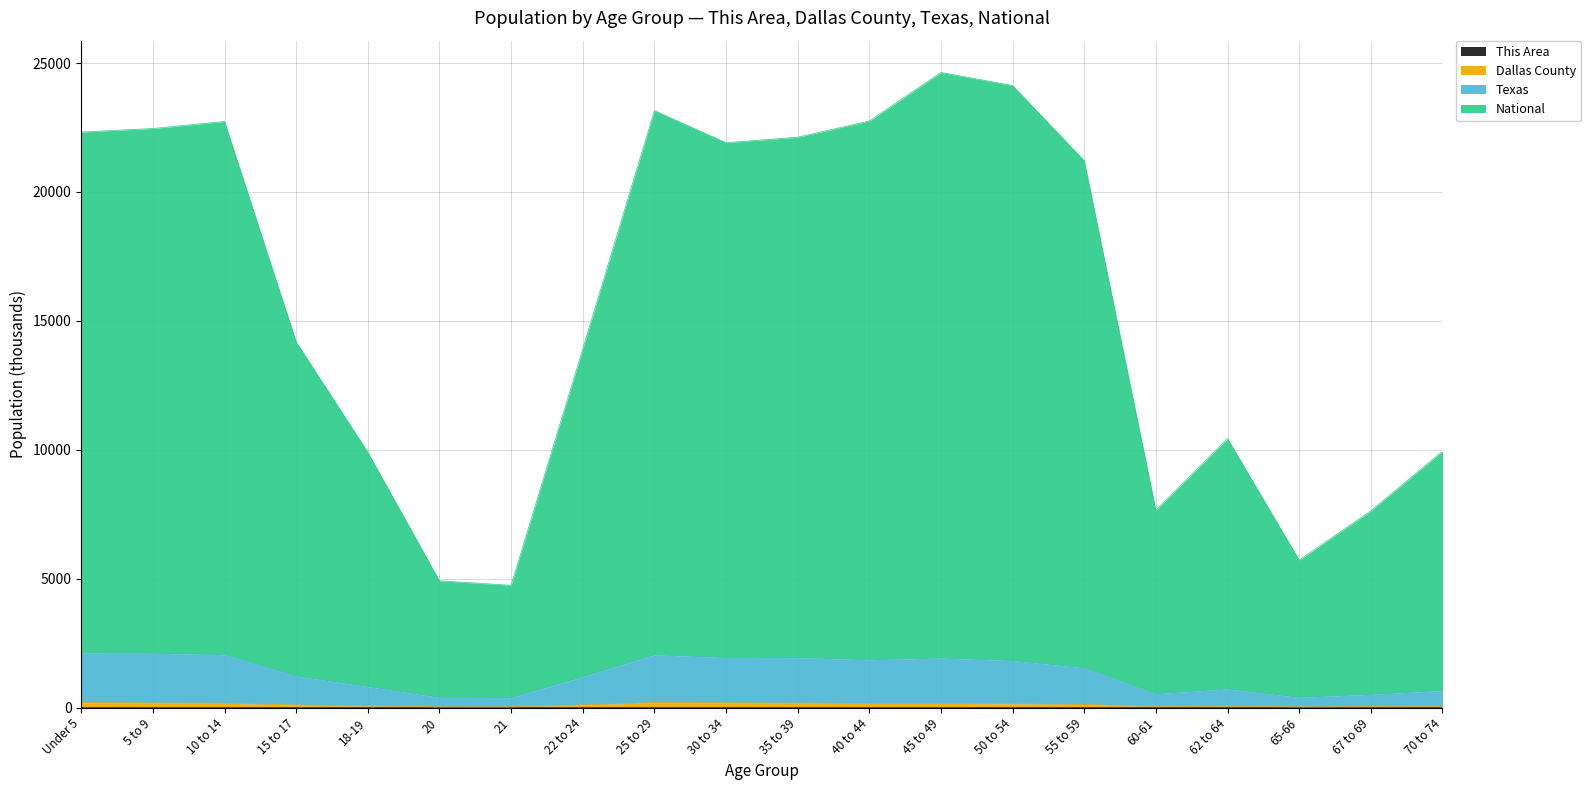

Where is the first local minimum for National?

21